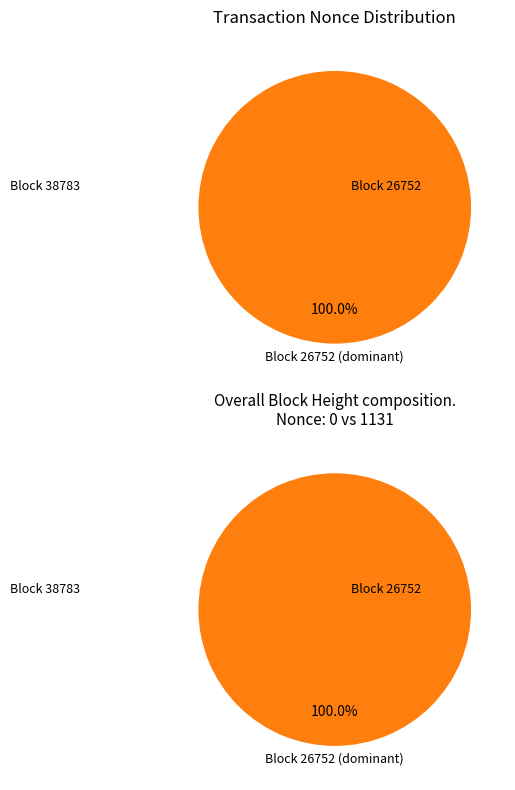

Rank the categories by value from lowest to highest.

38783, 26752